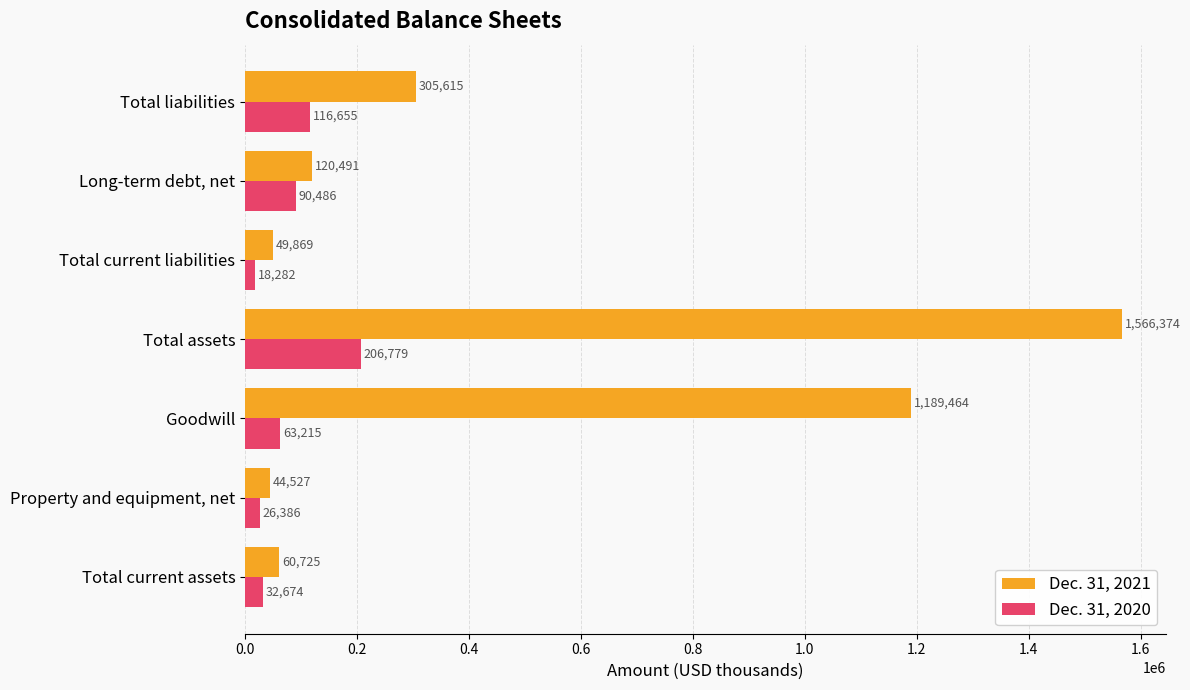

List the labels in order of Dec. 31, 2021 value, smallest first.

Property and equipment, net, Total current liabilities, Total current assets, Long-term debt, net, Total liabilities, Goodwill, Total assets